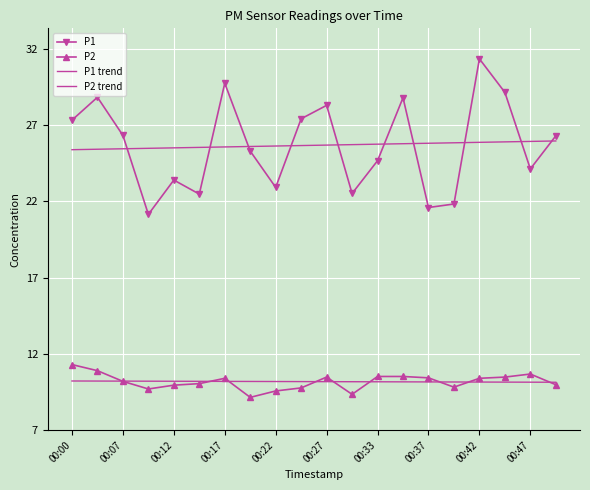

Rank the series by their maximum value, from highest to lowest.

P1, P1 trend, P2, P2 trend